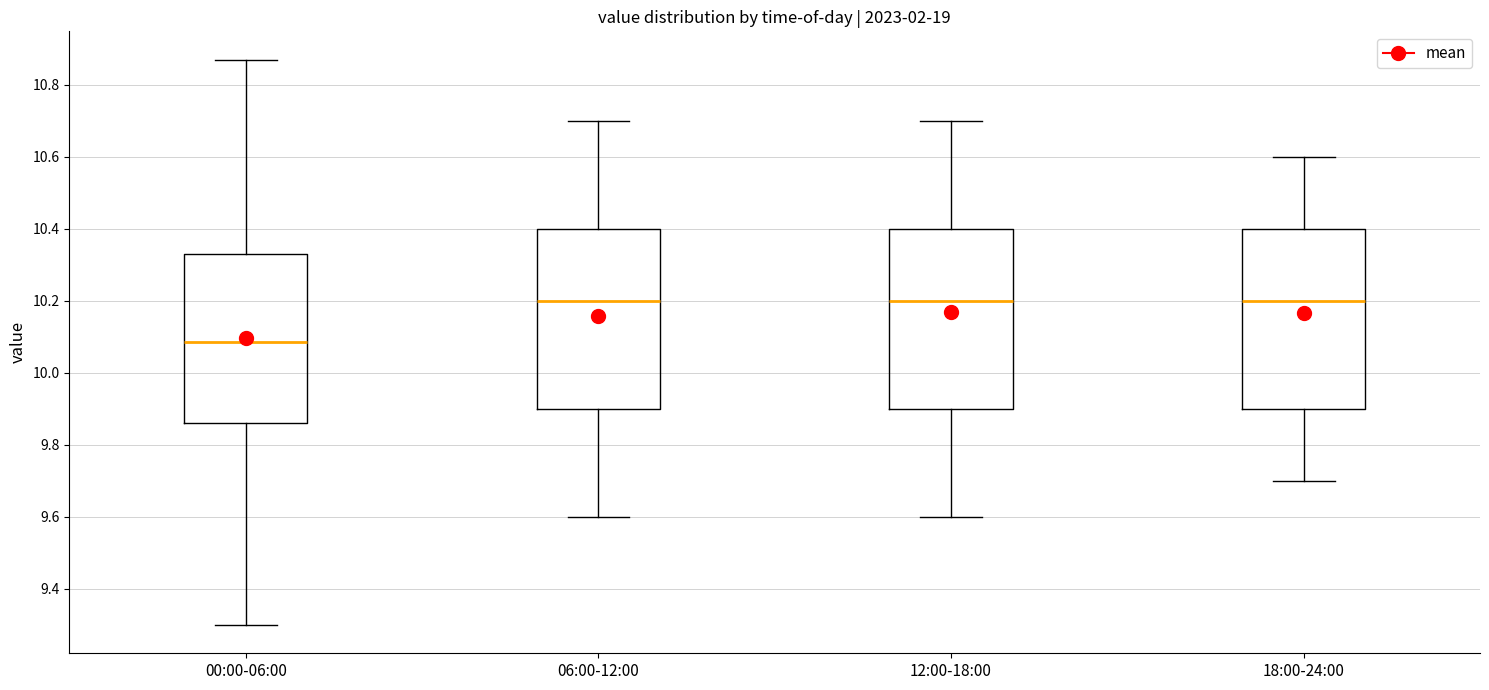

Reading left to right, transcribe this box plot: for each box, give where its median line is, the range the box spans, and where its two whiskers end, as read against the y-axis. The values are not printed on the chart, so give them approximately, as read against the axis.

00:00-06:00: median 10.08, box 9.86 to 10.34, whiskers 9.30 to 10.88
06:00-12:00: median 10.20, box 9.90 to 10.40, whiskers 9.60 to 10.70
12:00-18:00: median 10.20, box 9.90 to 10.40, whiskers 9.60 to 10.70
18:00-24:00: median 10.20, box 9.90 to 10.40, whiskers 9.70 to 10.60